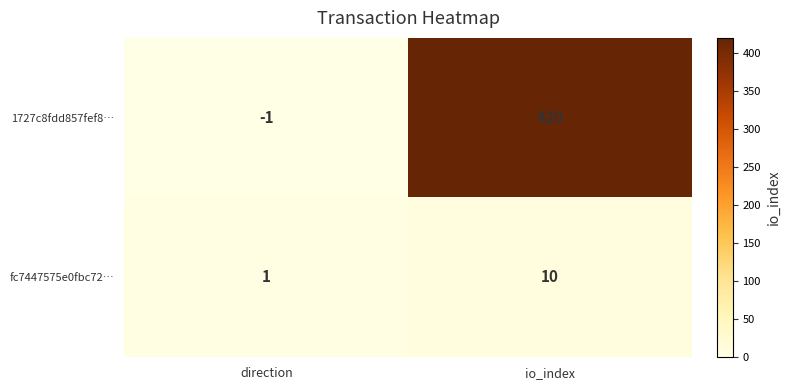

Which series has the largest total across all categories?

1727c8fdd857fef8…